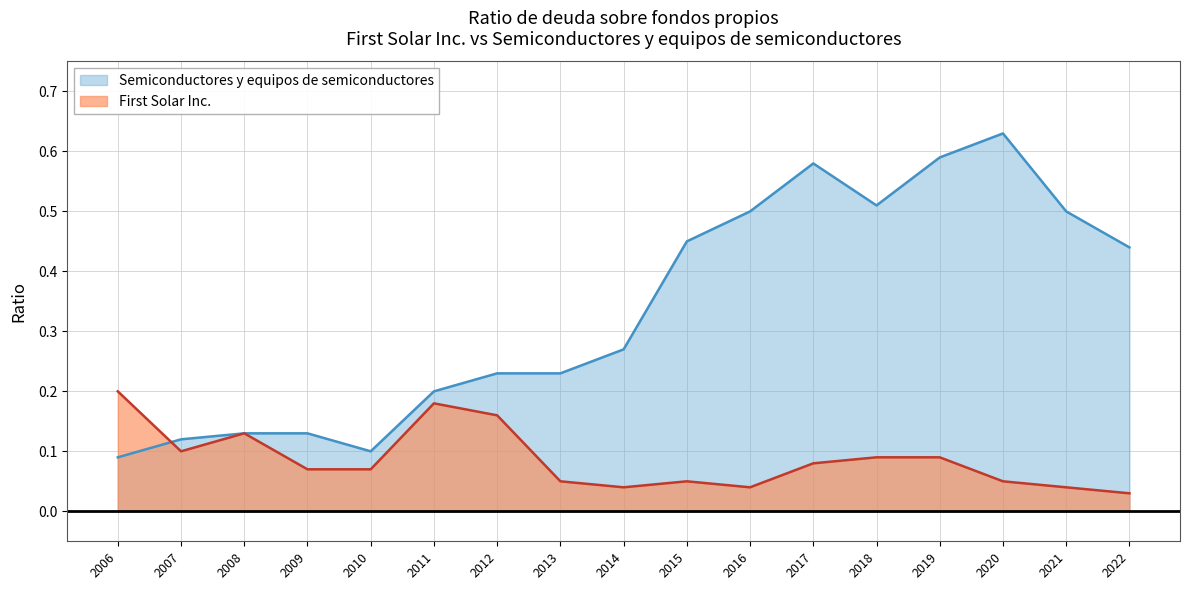

Between which two adjacent categories do First Solar Inc. and Semiconductores y equipos de semiconductores first intersect?

2006 and 2007